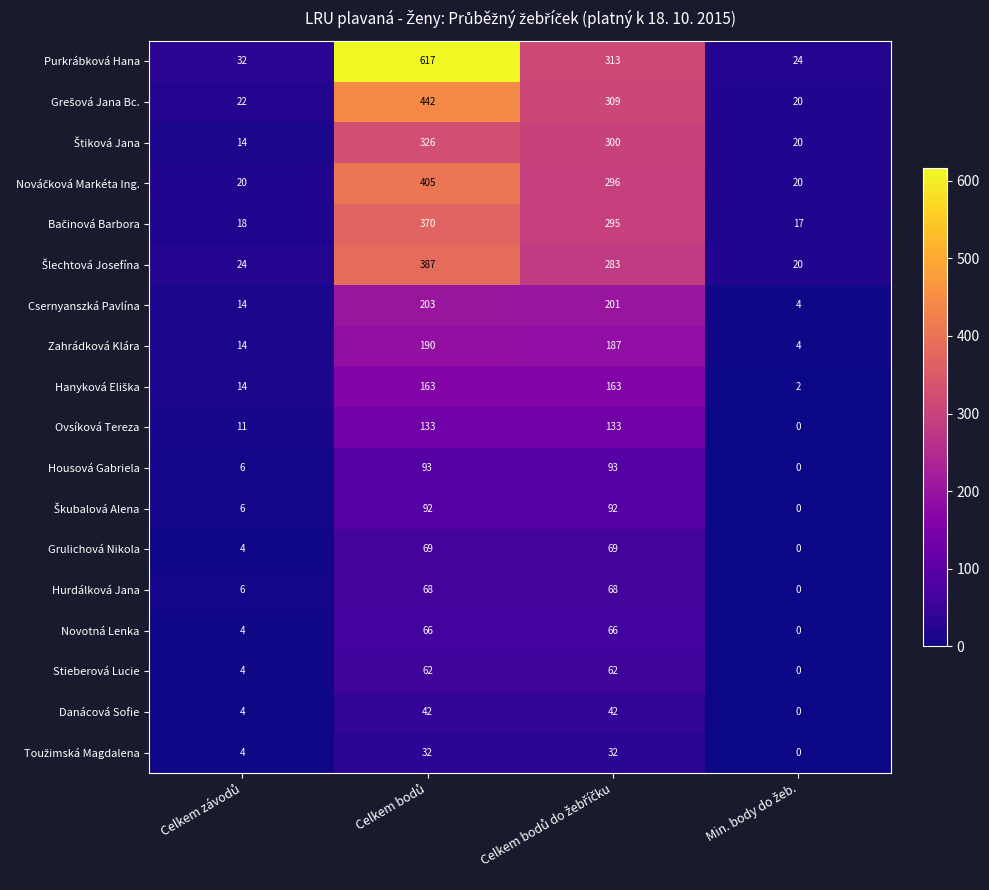

What is the sum of all Novotná Lenka values?

136